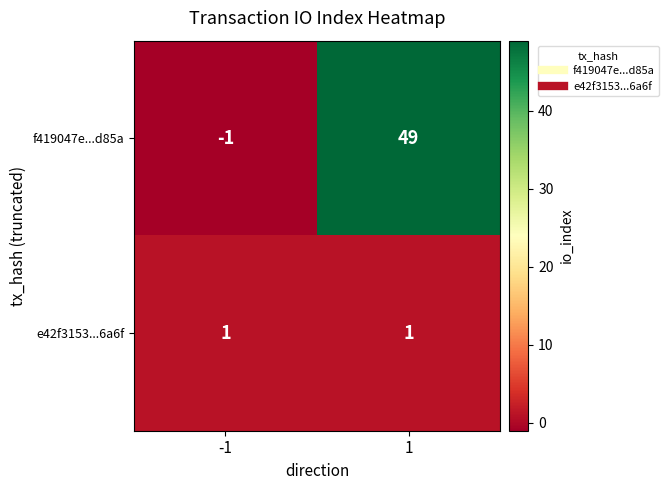

What is the difference between the maximum and minimum values in the f419047e...d85a series?

50